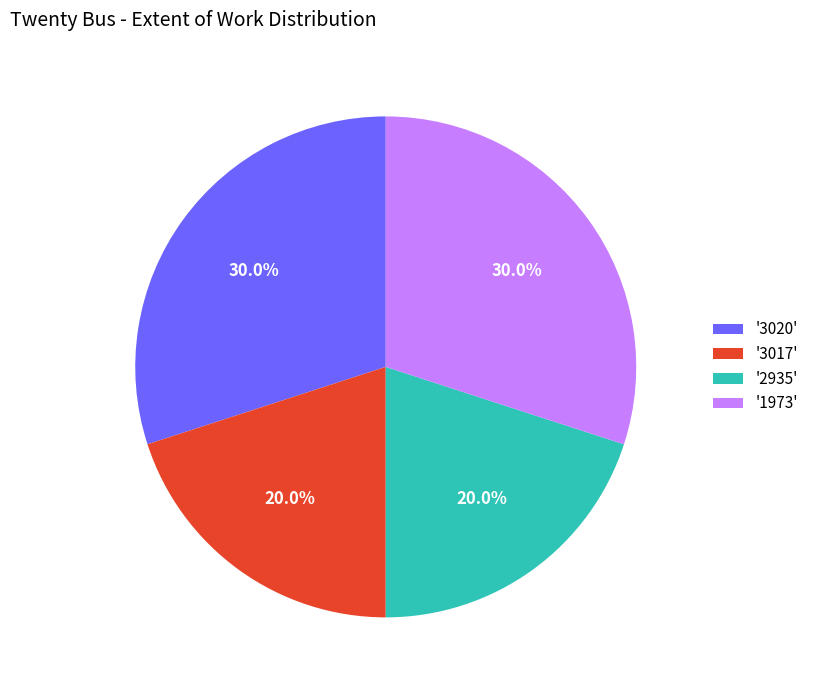

Does '2935' account for over 50% of the chart?

No